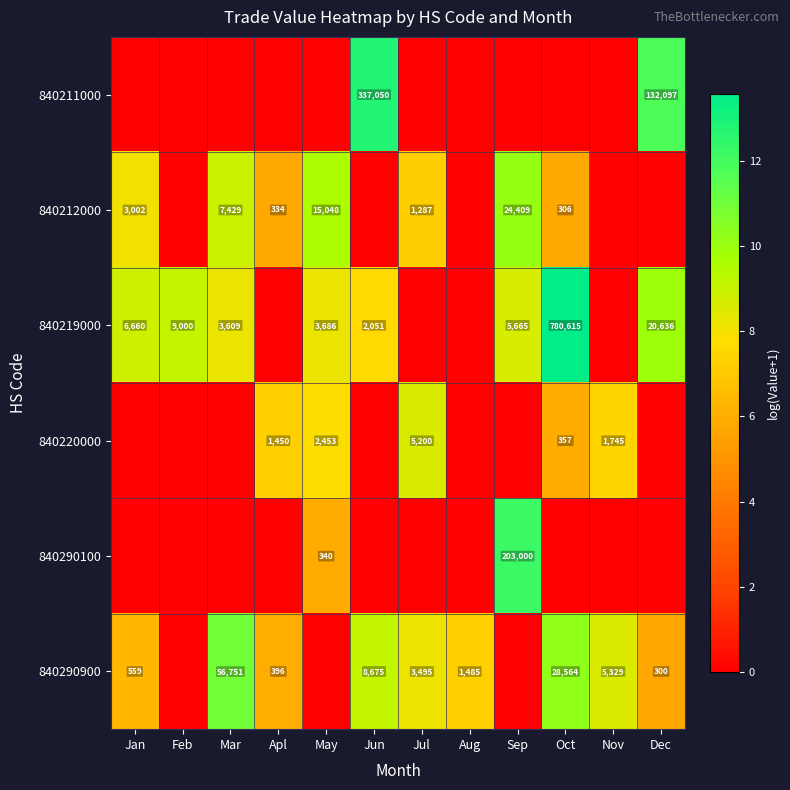

At which category is the sum across all series the highest?

Oct